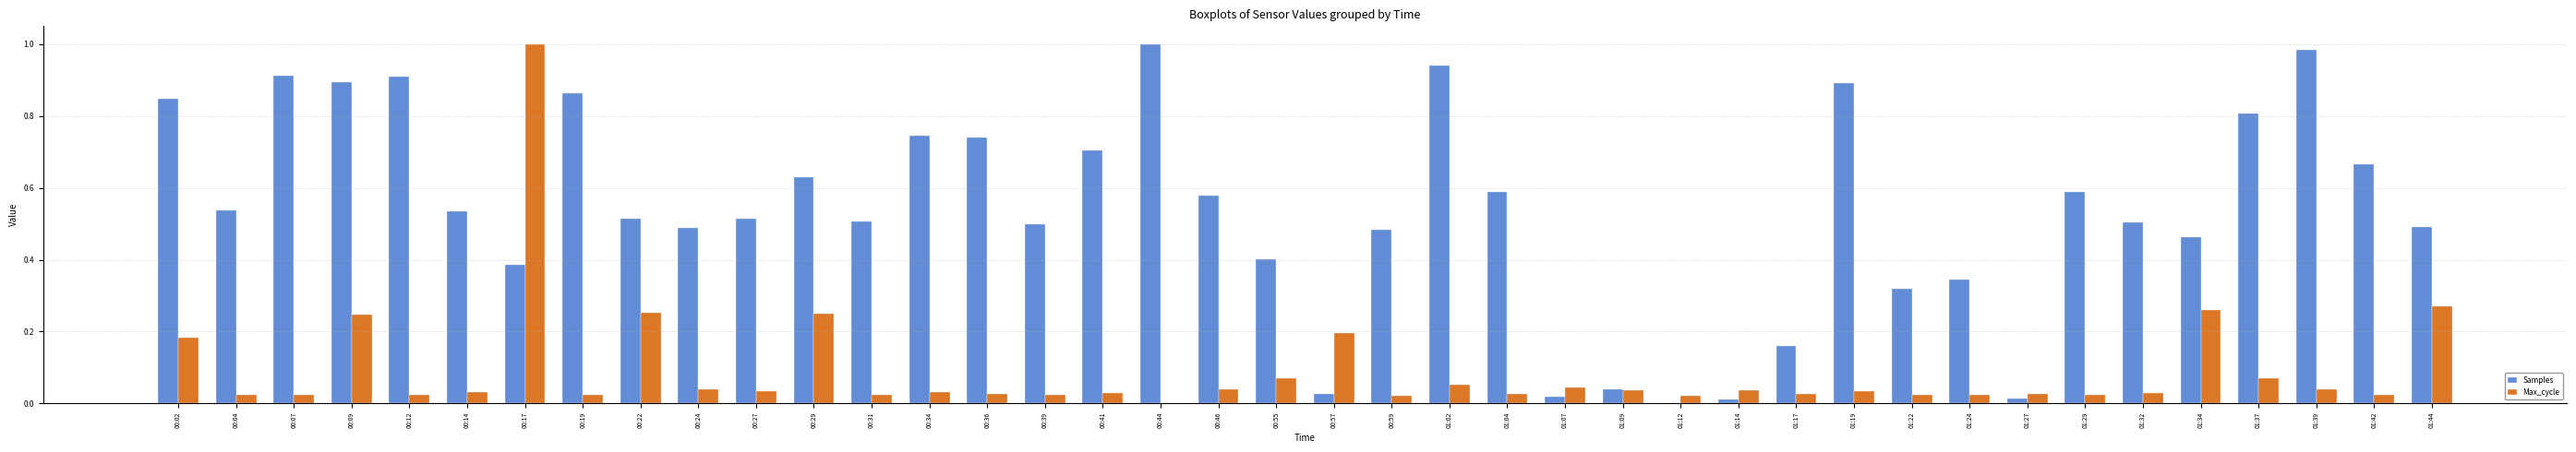

At which category is the sum across all series the highest?

00:17